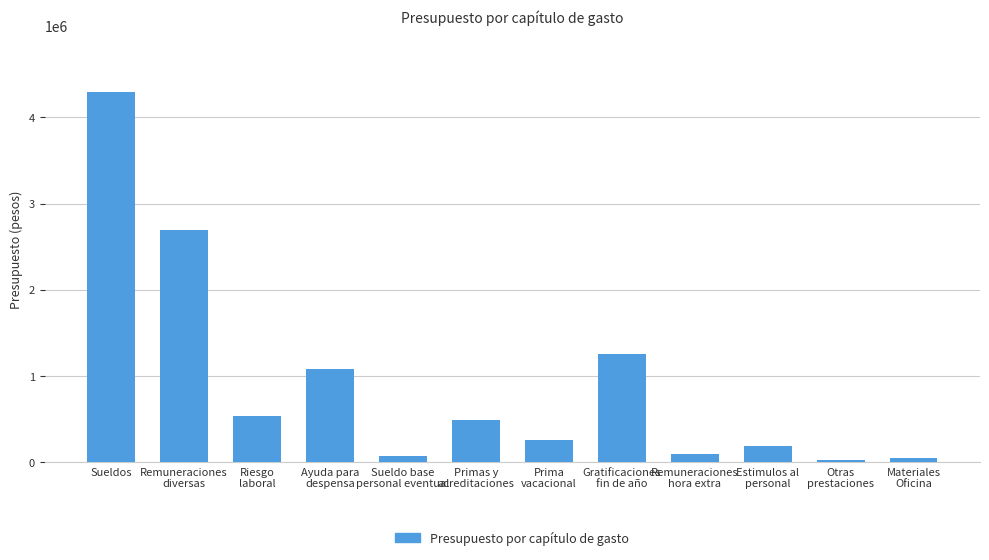

What is the label of the 4th bar from the left?

Ayuda para
despensa